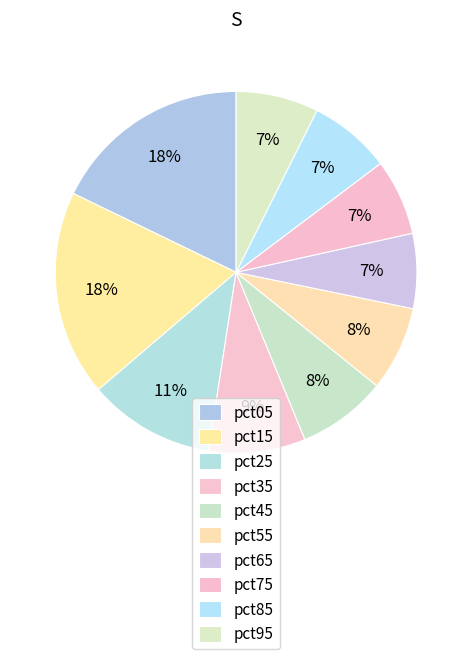

How many slices are in this pie chart?

10